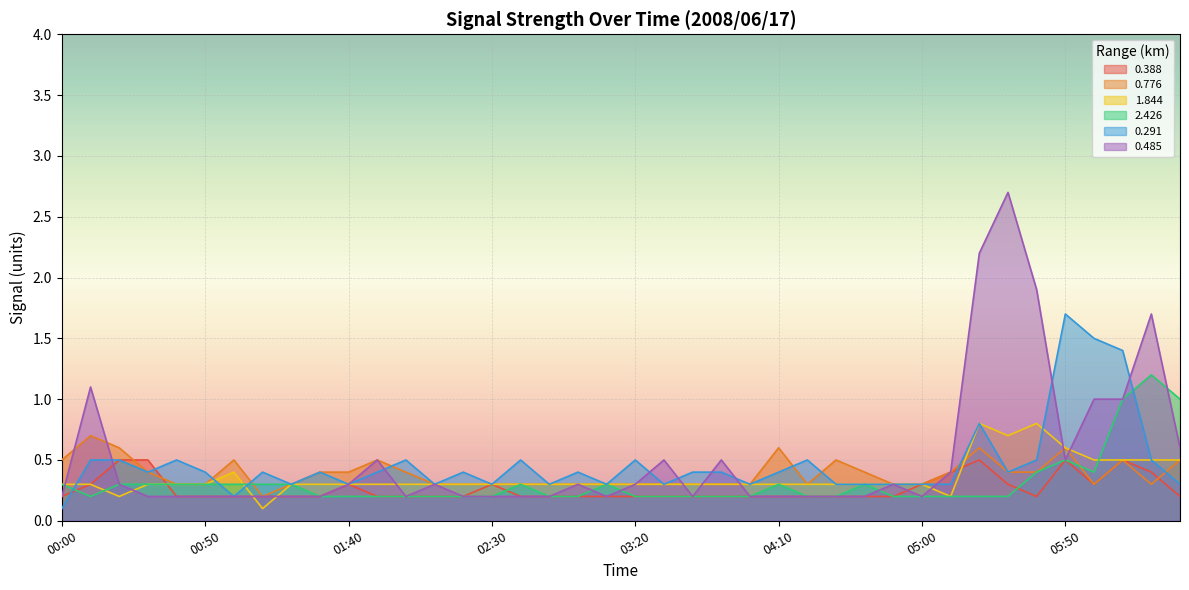

How many 1.844 values are between 0 and 1?

40